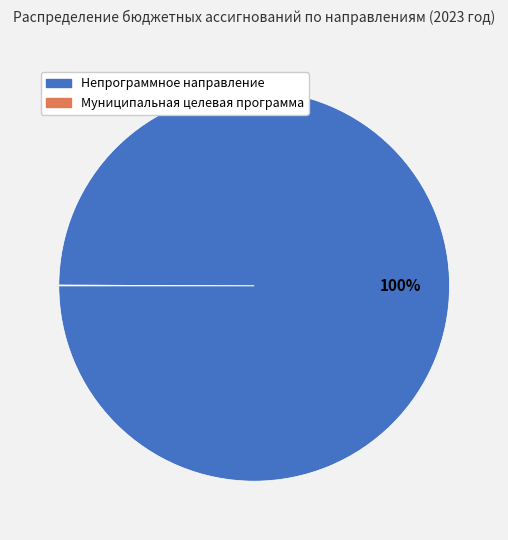

To the nearest percent, what portion does Непрограммное направление represent?

100%